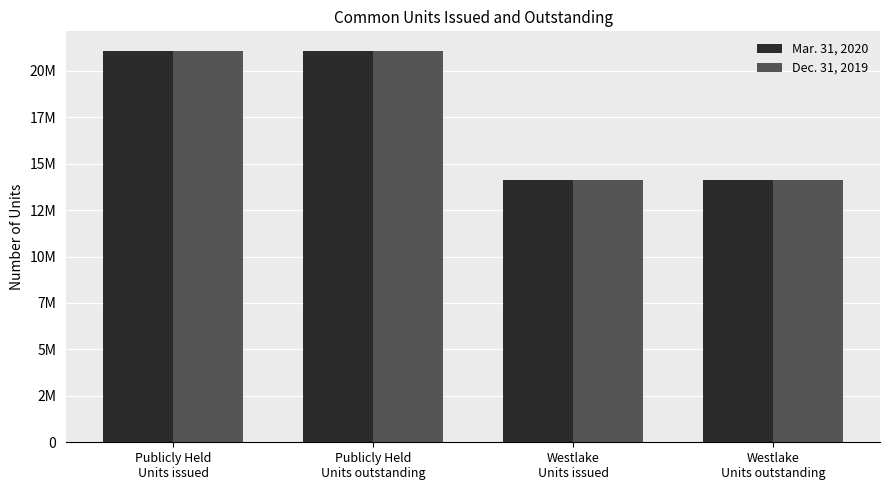

What are all the series names shown in the legend?

Mar. 31, 2020, Dec. 31, 2019